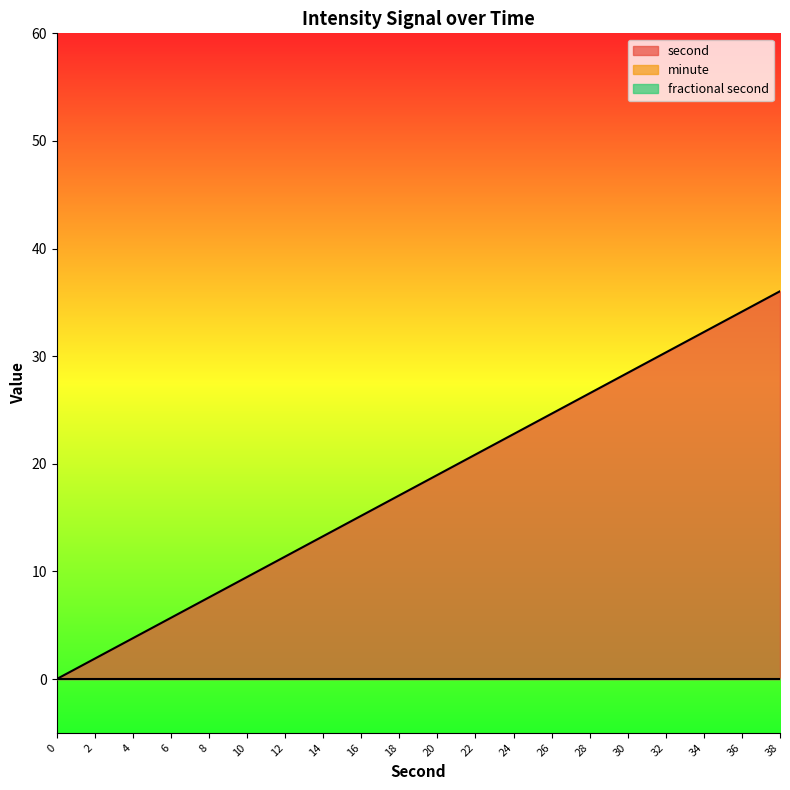

Between 0 and 32, which series saw the biggest shift?

second